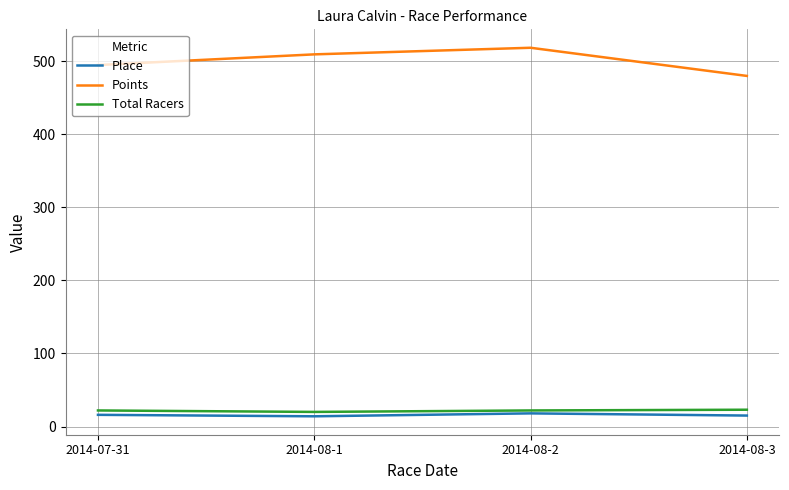

What is the highest value of the Place series?

18.0